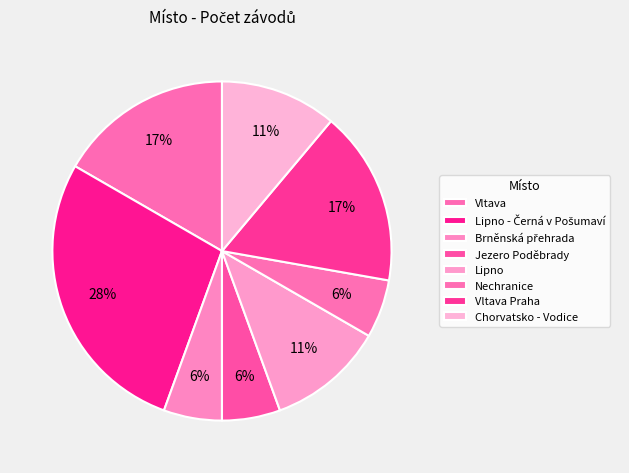

How many segments does this pie chart have?

8